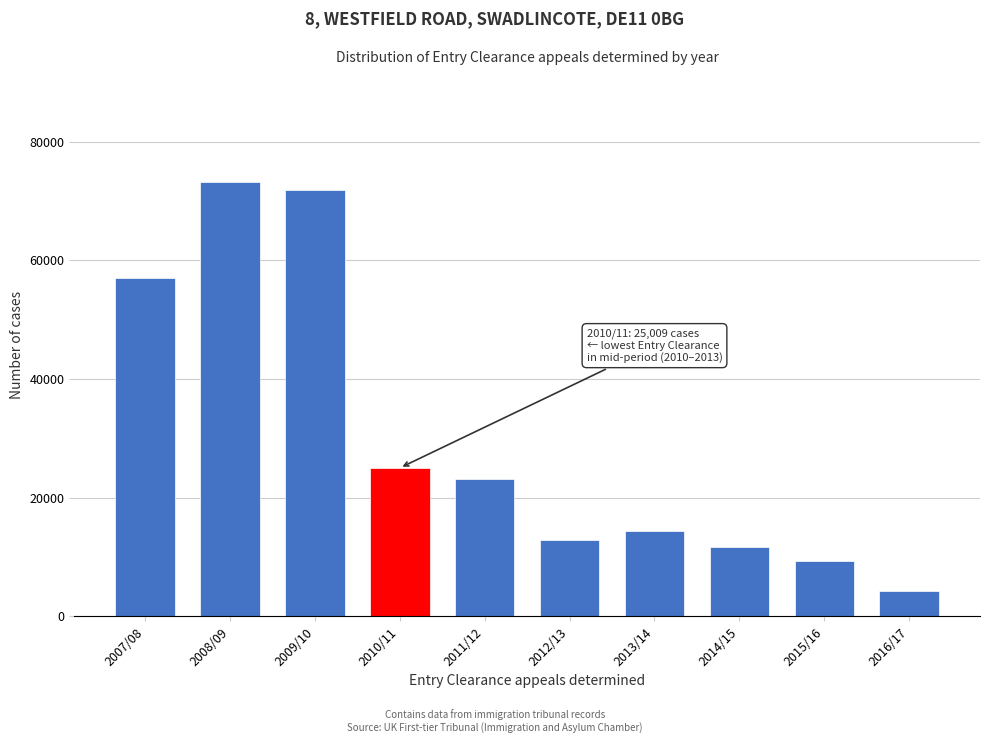

Reading left to right, list all the values displayed in this chart.

57056	73256	71779	25009	23090	12815	14291	11631	9382	4284